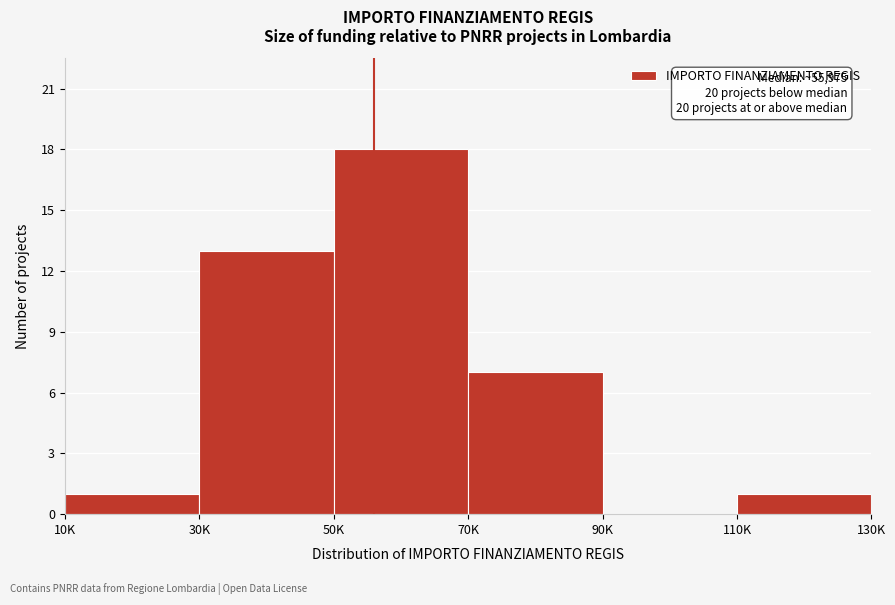

Reading left to right, what are all the values shown in this chart?

10K=1	30K=13	50K=18	70K=7	90K=0	110K=1